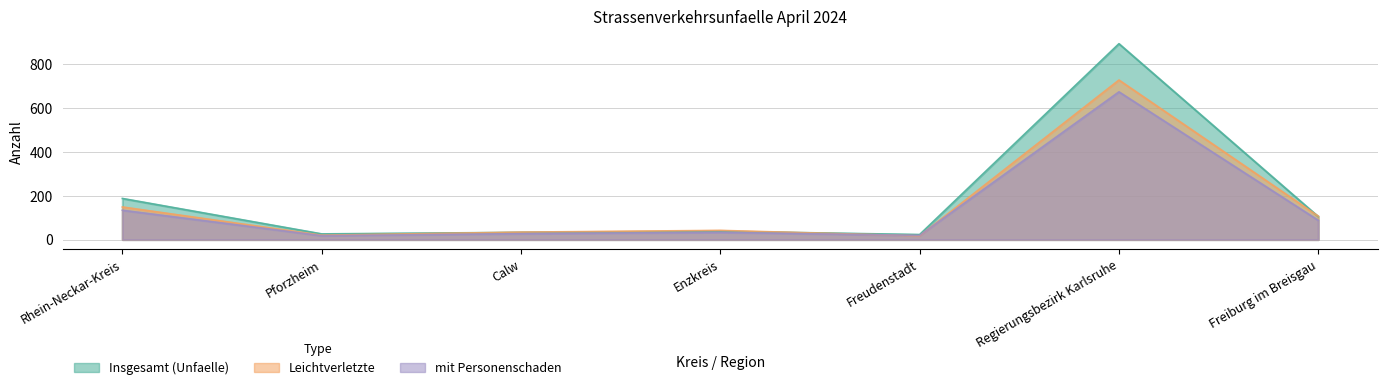

Where is mit Personenschaden nearest to the value 346?

Rhein-Neckar-Kreis